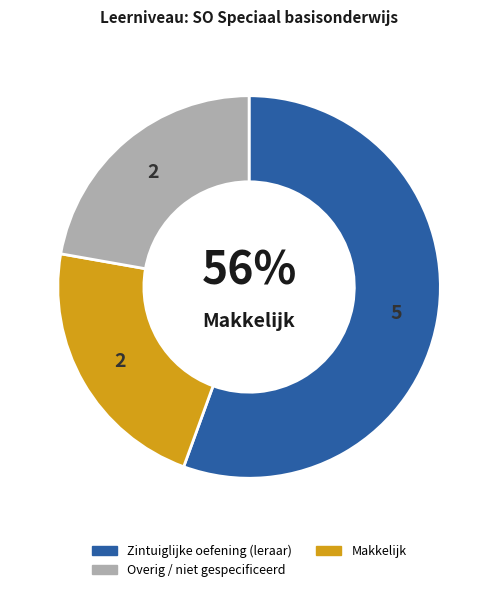

Count the number of slices in the pie.

3